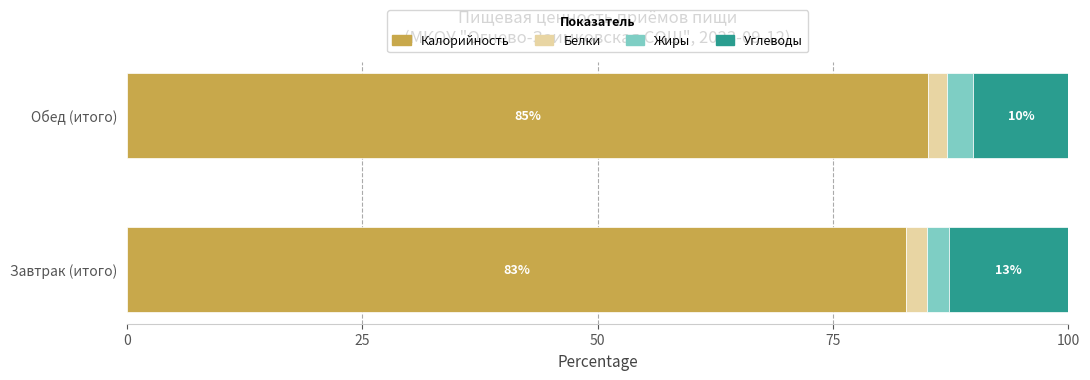

What is the maximum value for Калорийность?

85.1